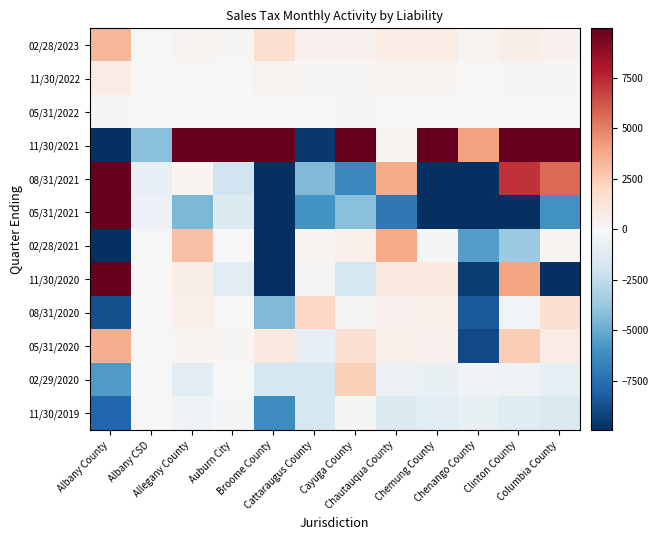

At Chemung County, list the series in order from smallest to largest.

05/31/2021, 08/31/2021, 11/30/2019, 02/29/2020, 02/28/2021, 05/31/2022, 11/30/2022, 05/31/2020, 08/31/2020, 02/28/2023, 11/30/2020, 11/30/2021